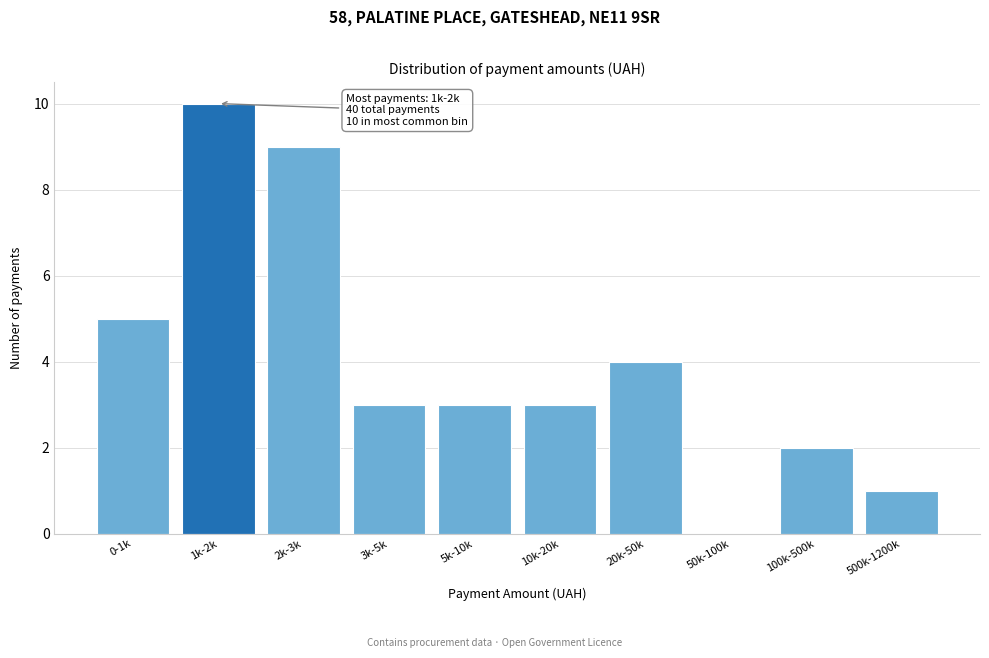

Reading left to right, extract all data points from this chart.

0-1k=5	1k-2k=10	2k-3k=9	3k-5k=3	5k-10k=3	10k-20k=3	20k-50k=4	50k-100k=0	100k-500k=2	500k-1200k=1